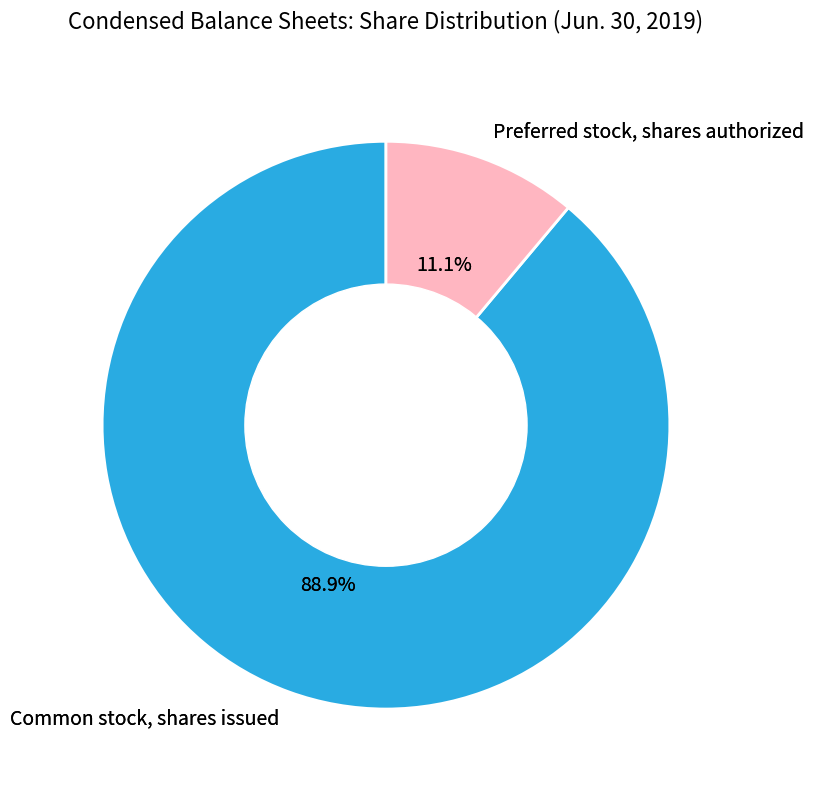

What portion of the pie excludes Preferred stock, shares authorized?

88.9%